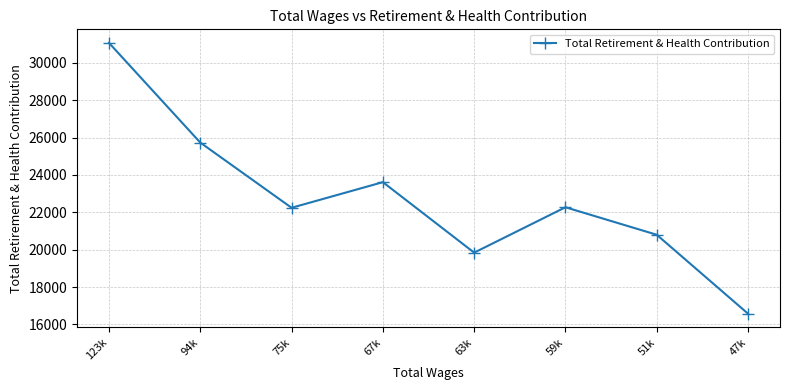

What position from the left is 75k?

3